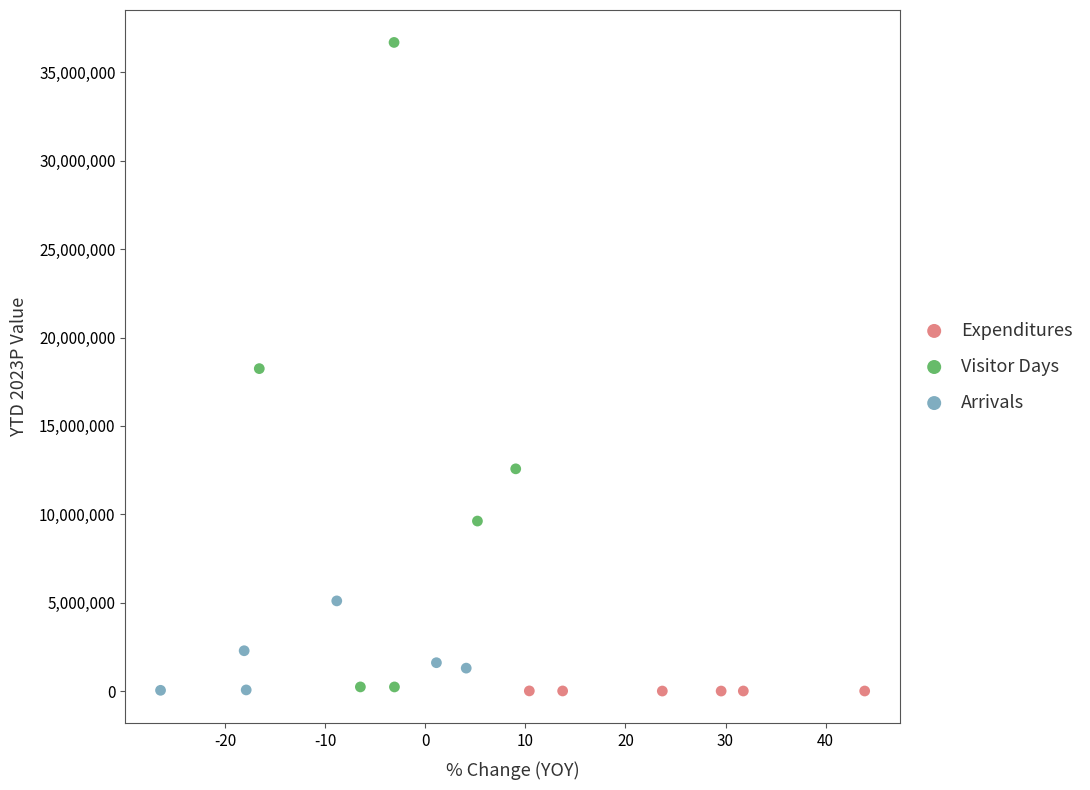

Which series contains the highest Y value?

Visitor Days